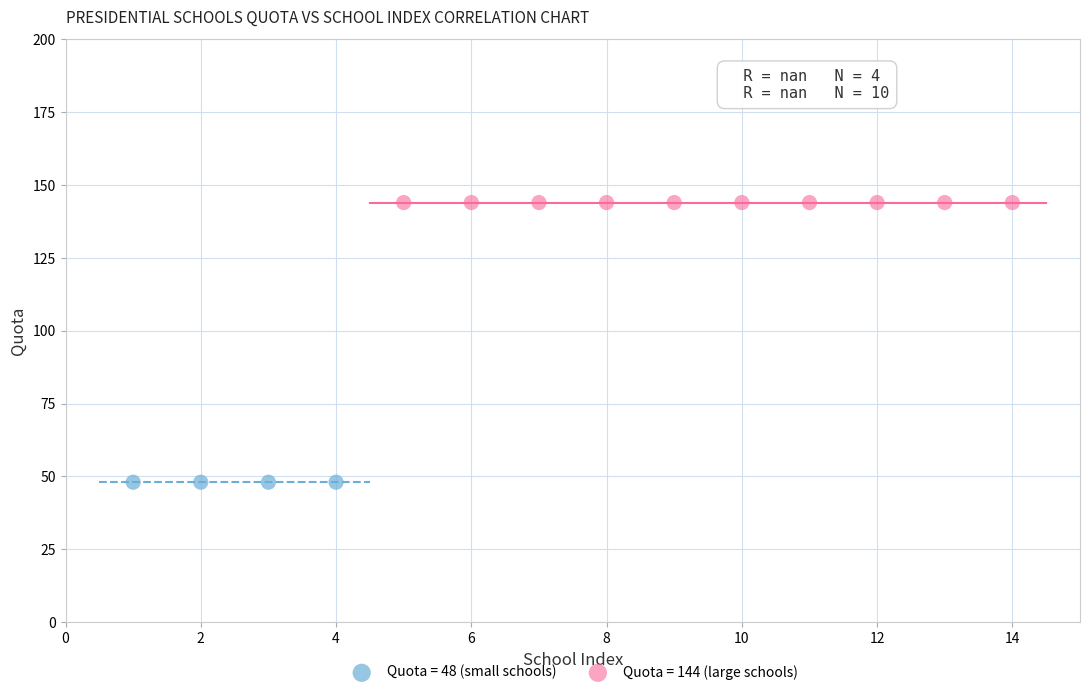

What are all the series names shown in the legend?

Quota = 48 (small schools), Quota = 144 (large schools)